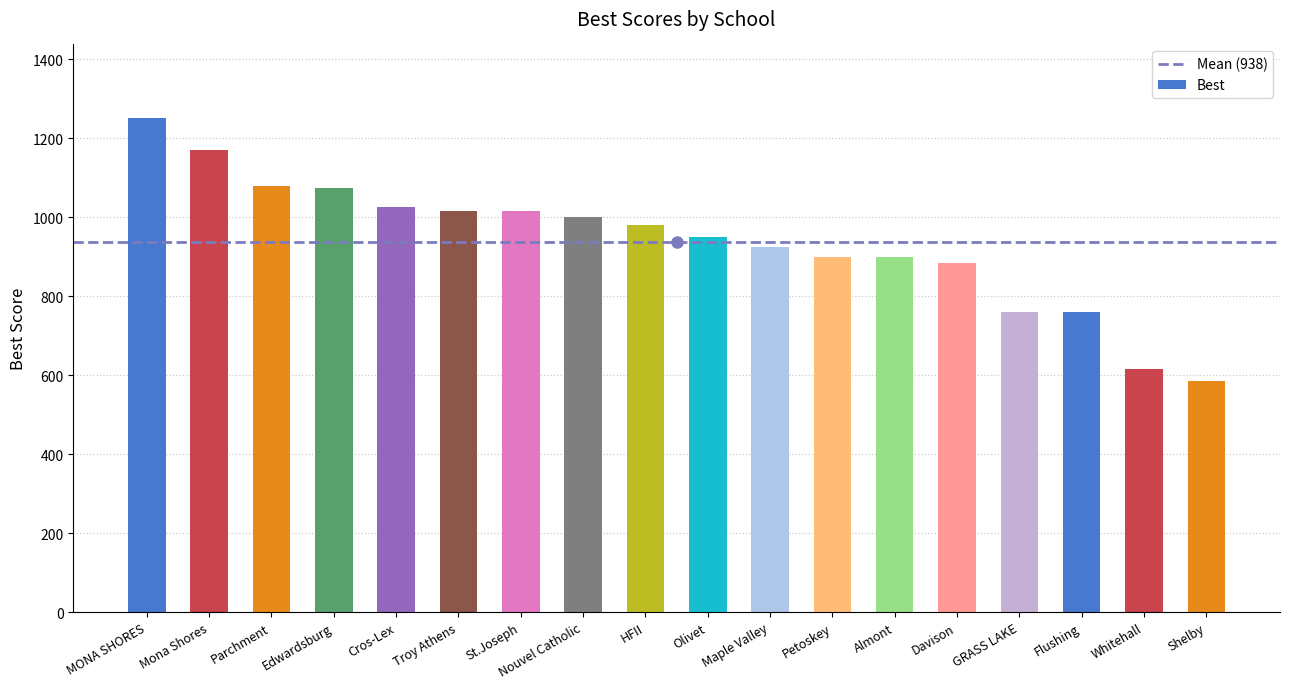

What is the difference between the values at MONA SHORES and Troy Athens?

235